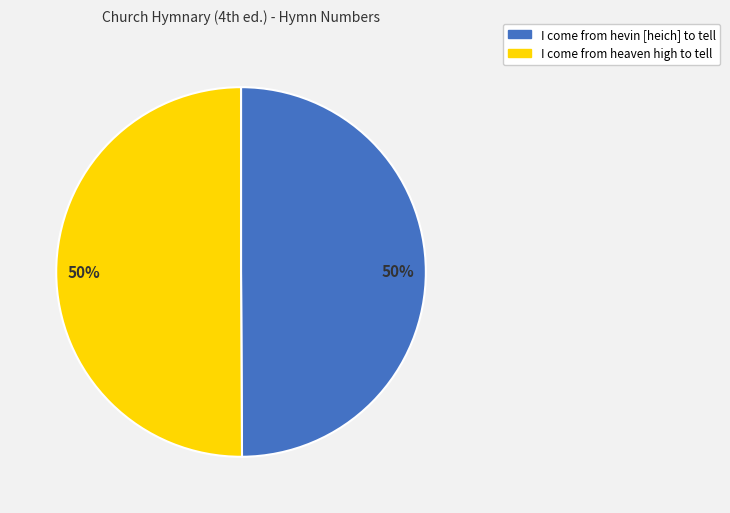

What percentage is the I come from hevin [heich] to tell slice, to the nearest percent?

50%